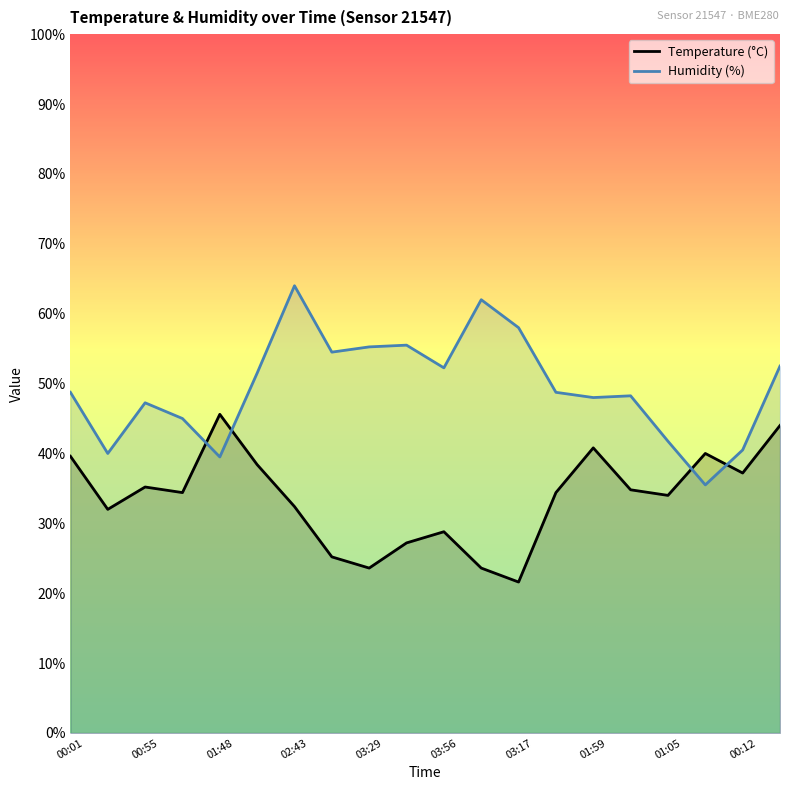

Which series ends up on top after the final intersection of Temperature (°C) and Humidity (%)?

Humidity (%)